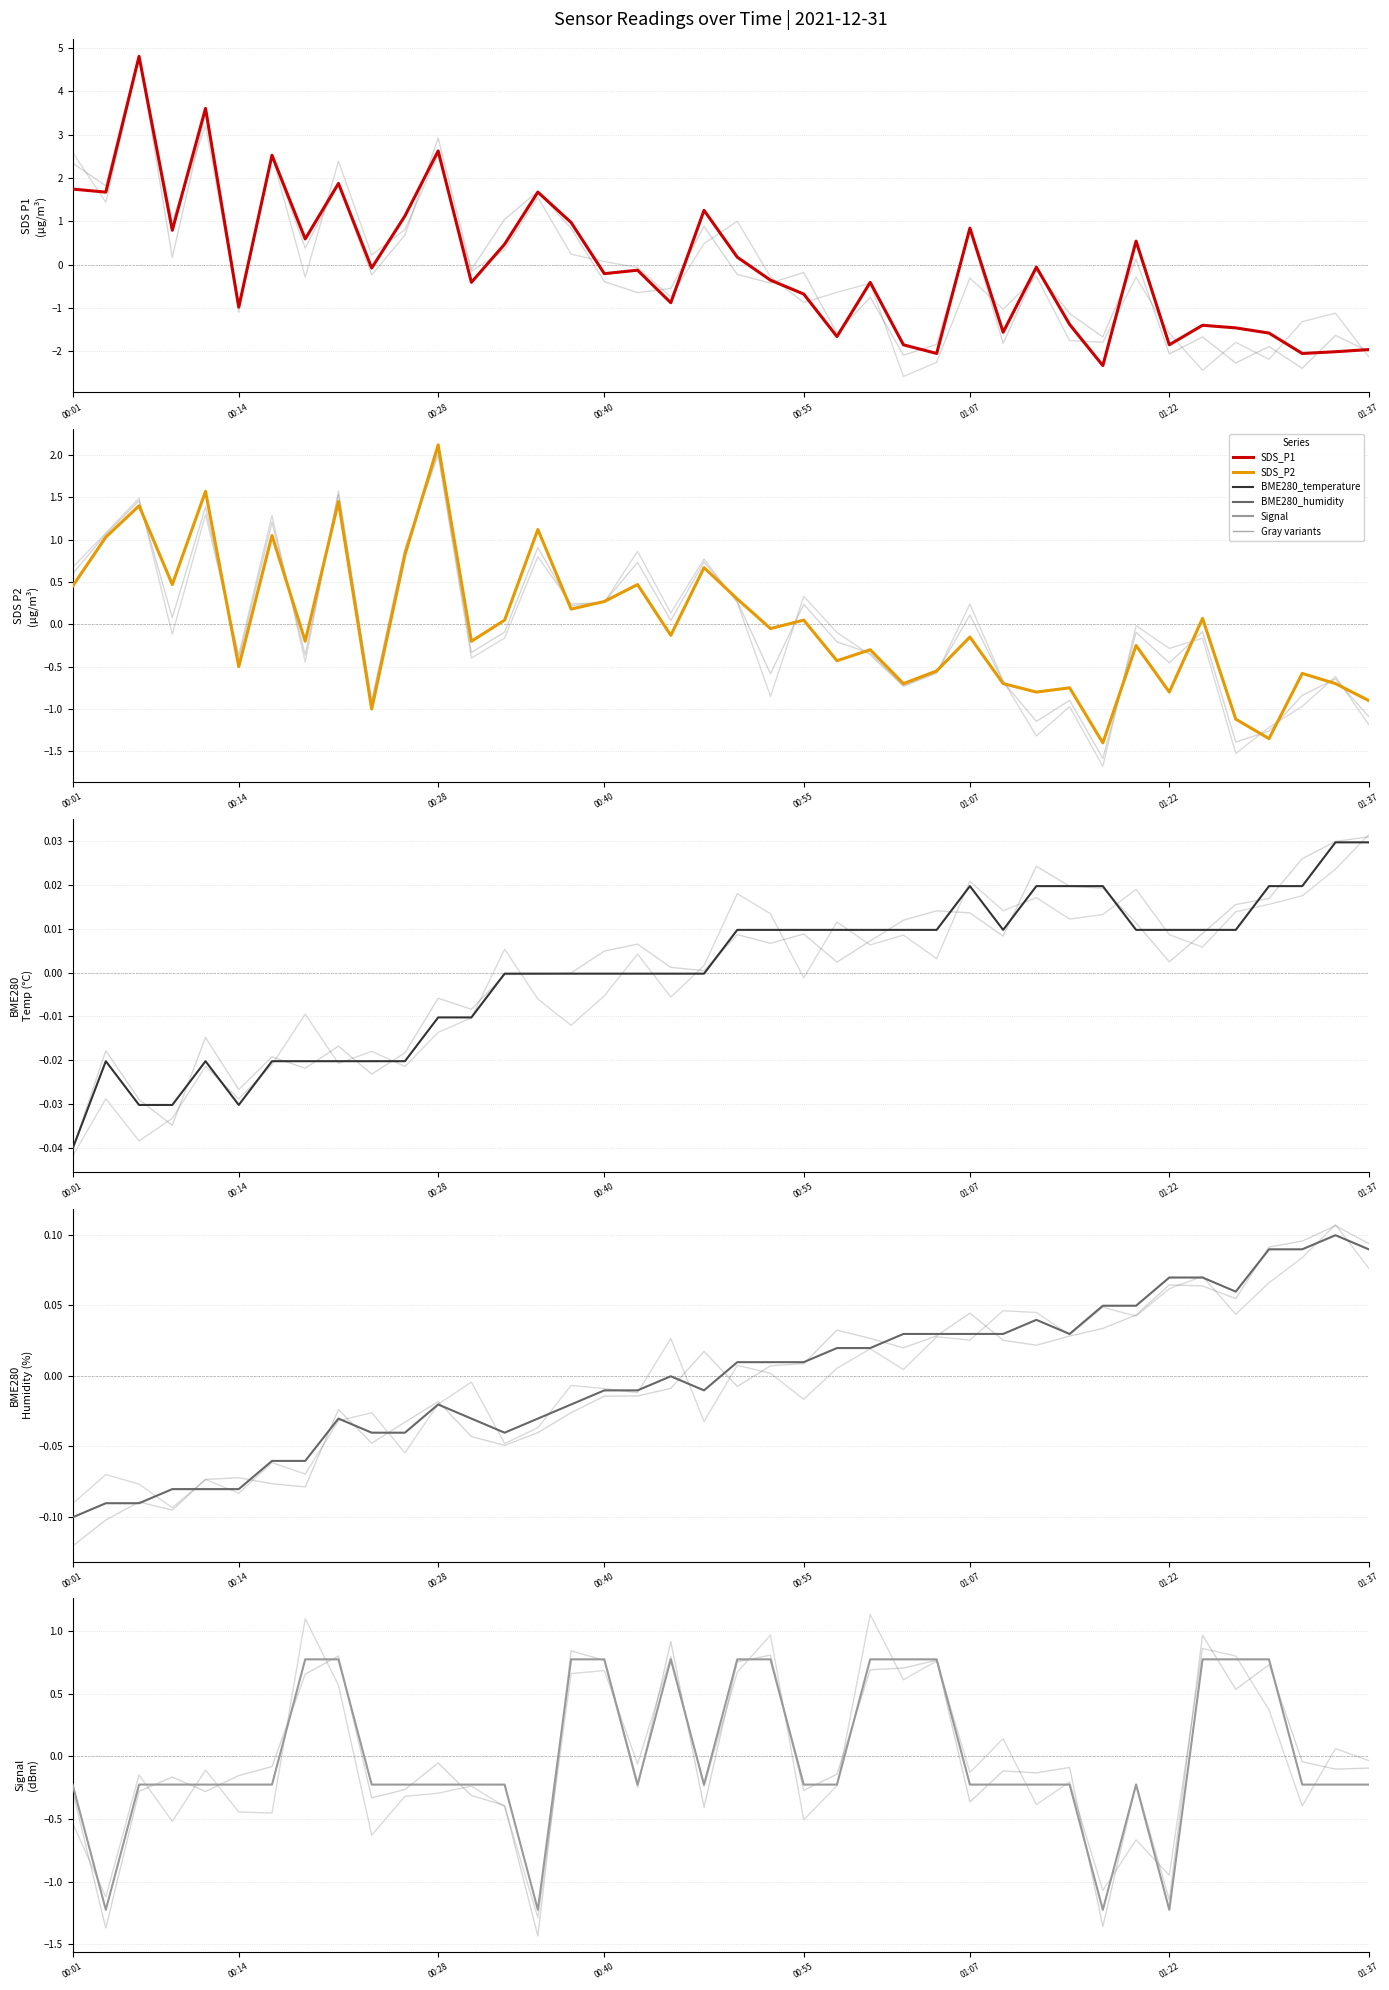

What is the total value across all series at 10?

1.7